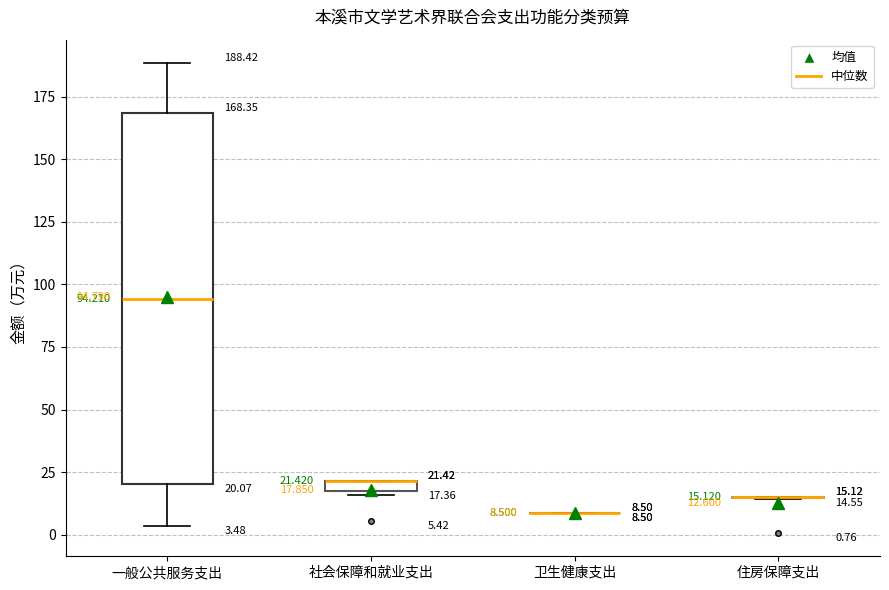

Comparing the boxes themselves (not the whiskers), which one is the tallest?

一般公共服务支出